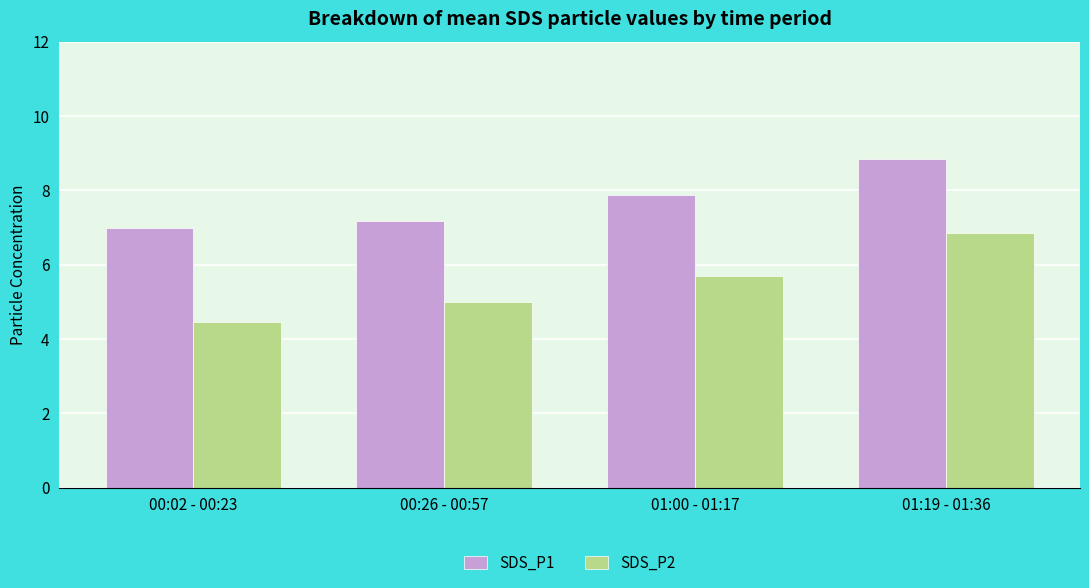

At which label is SDS_P2 closest to 5?

00:26 - 00:57